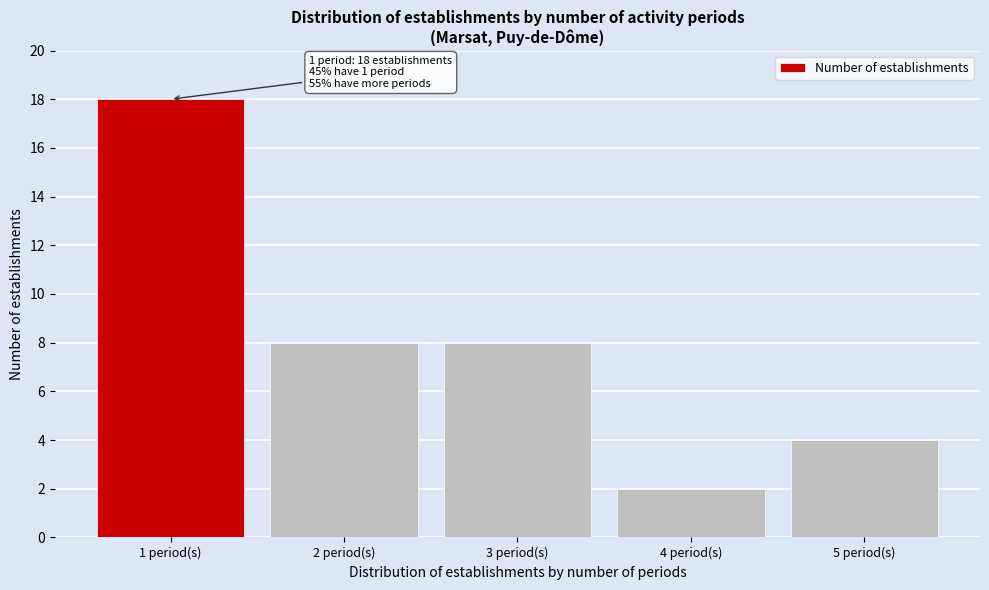

Reading left to right, list all the values displayed in this chart.

1 period(s)=18	2 period(s)=8	3 period(s)=8	4 period(s)=2	5 period(s)=4